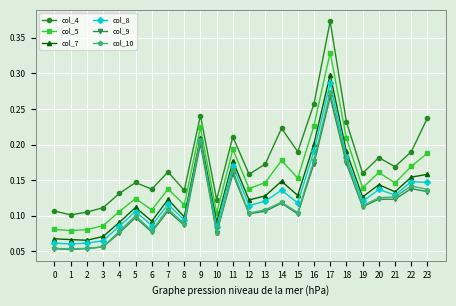

True or false: col_5 and col_8 cross at least once.

False